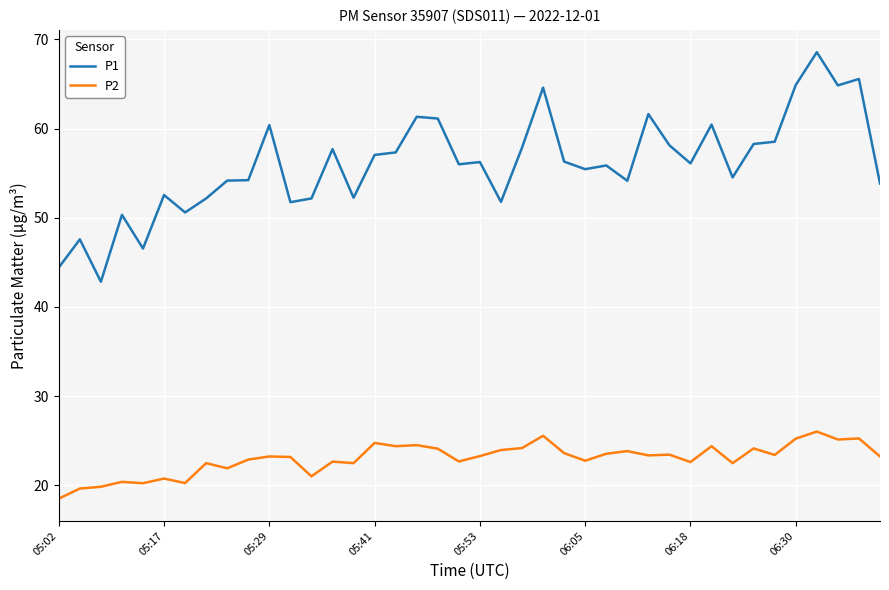

Which series has the largest range (max minus min)?

P1